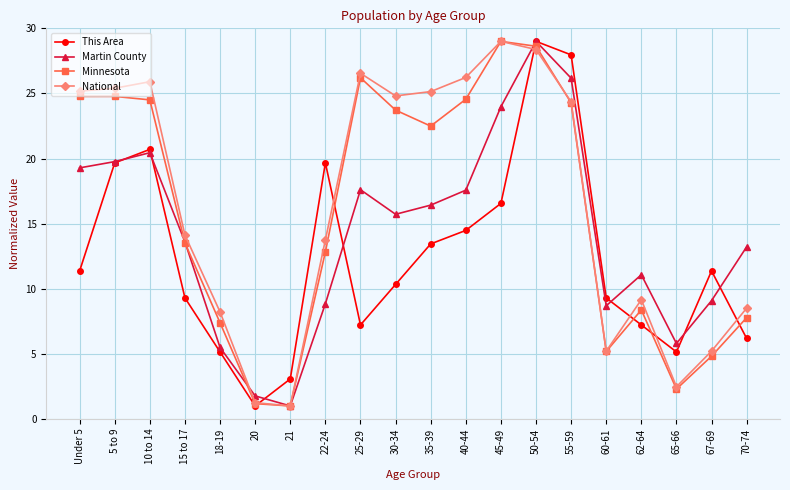

What is the total value across all series at 40-44?

82.8